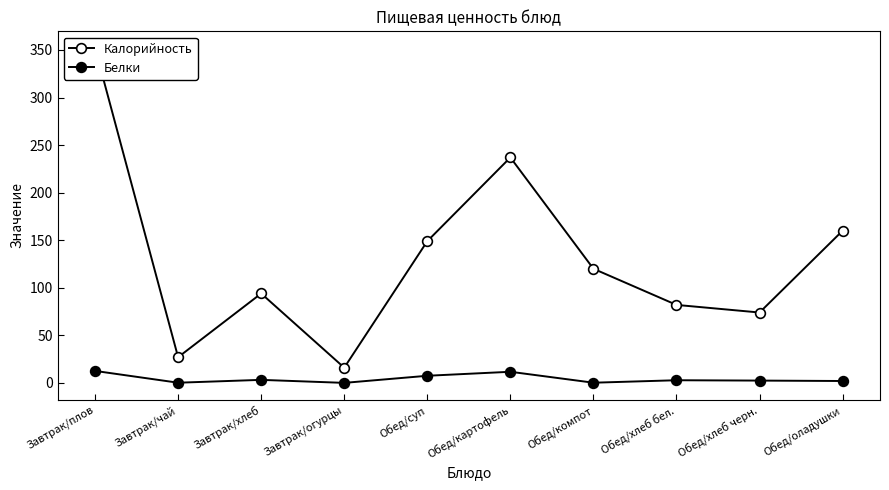

True or false: Калорийность and Белки cross at least once.

False